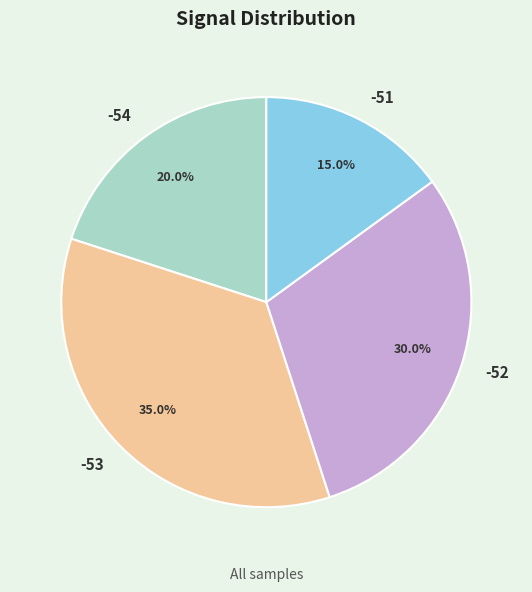

The -52 slice represents 1% of the pie. True or false?

False